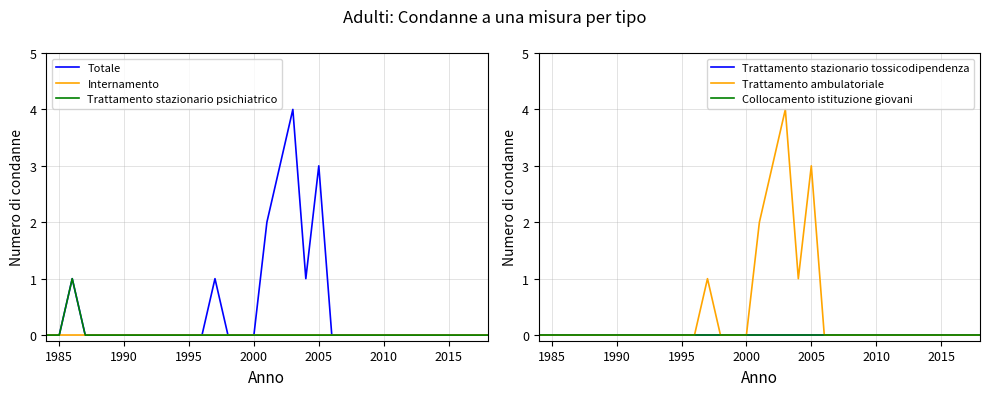

The Internamento series shows 0 at 1990. True or false?

True